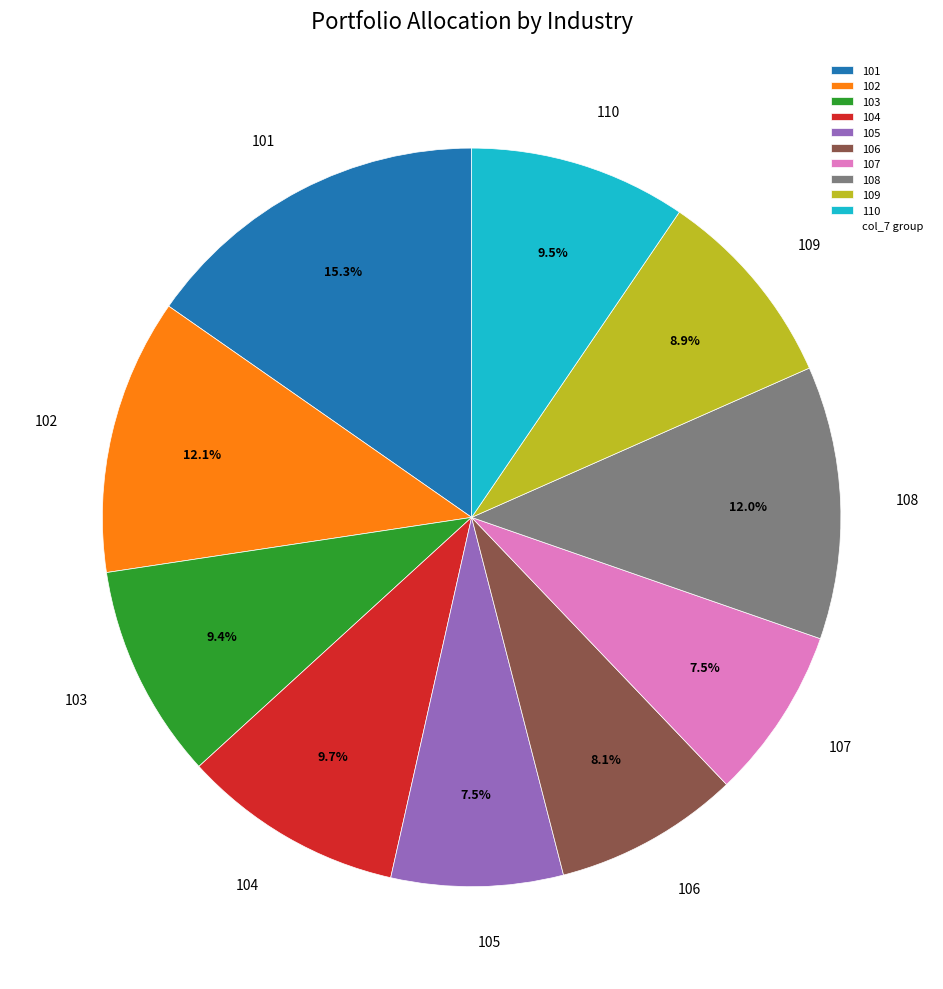

How many segments does this pie chart have?

10